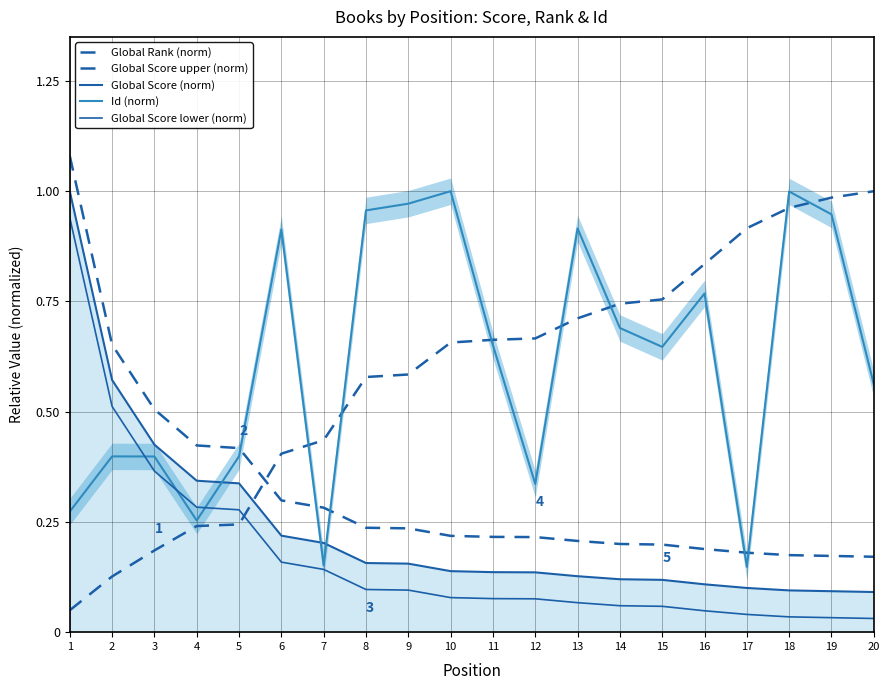

List the series in order of their peak value, highest first.

Global Score upper (norm), Global Rank (norm), Global Score (norm), Id (norm), Global Score lower (norm)